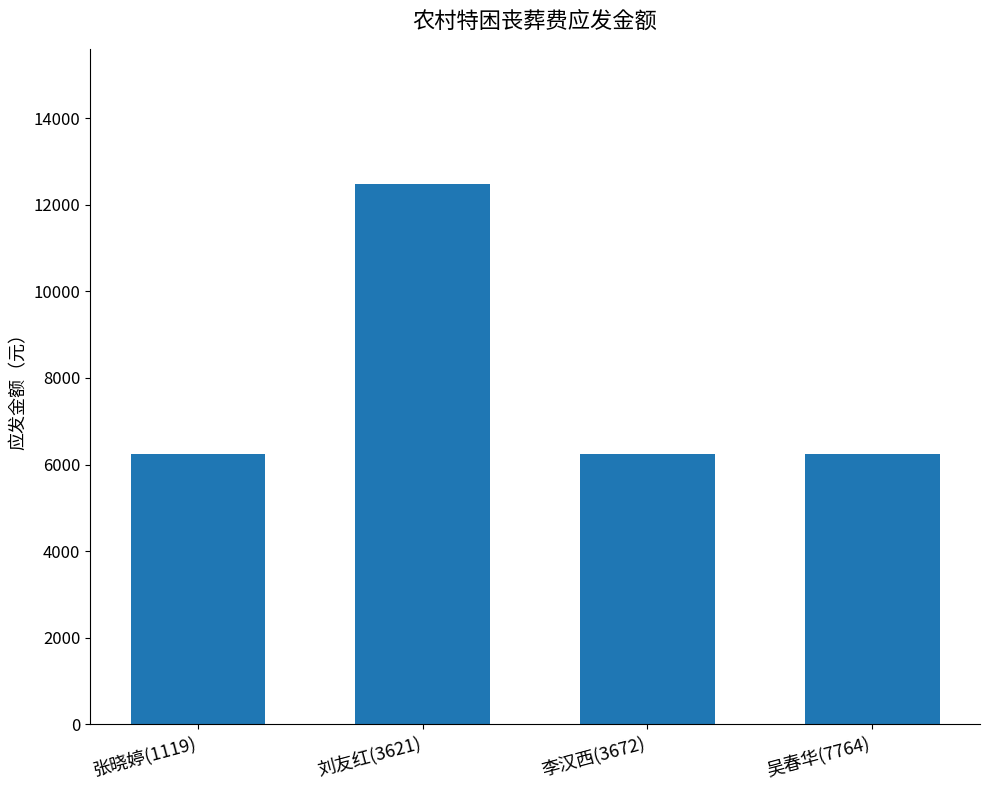

Reading left to right, extract all data points from this chart.

6240	12480	6240	6240